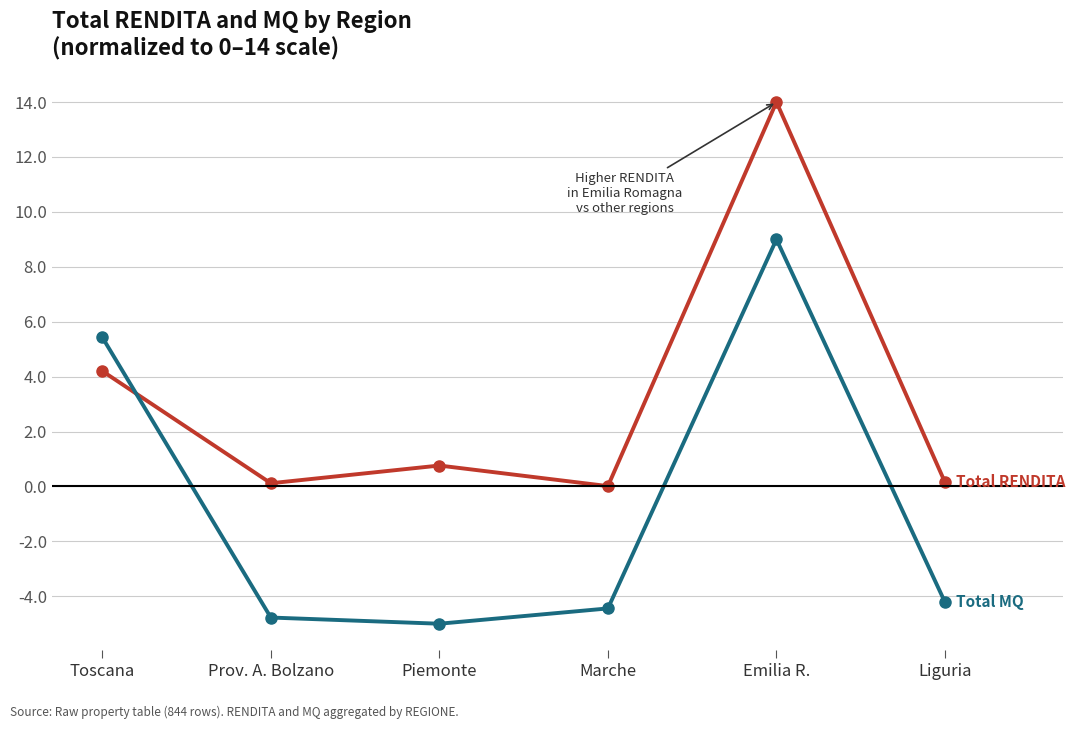

What is the total value across all series at Emilia R.?

23.0